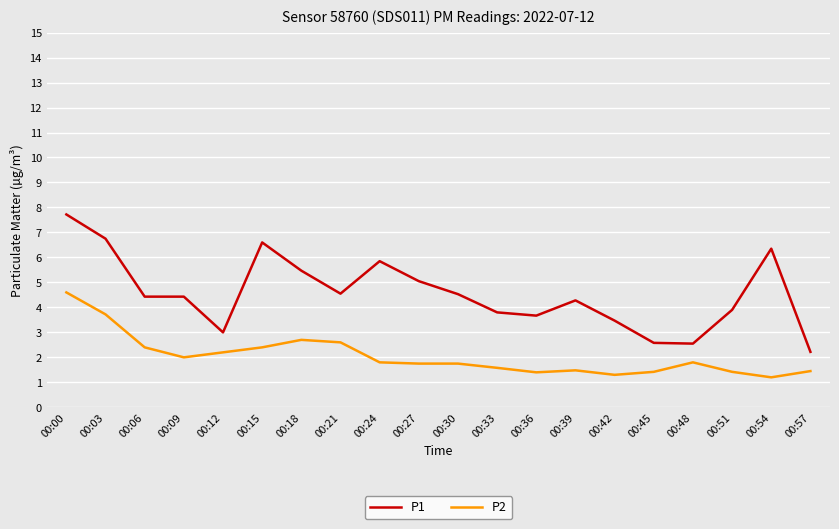

What is the spread (max minus min) of values at 00:51?

2.5